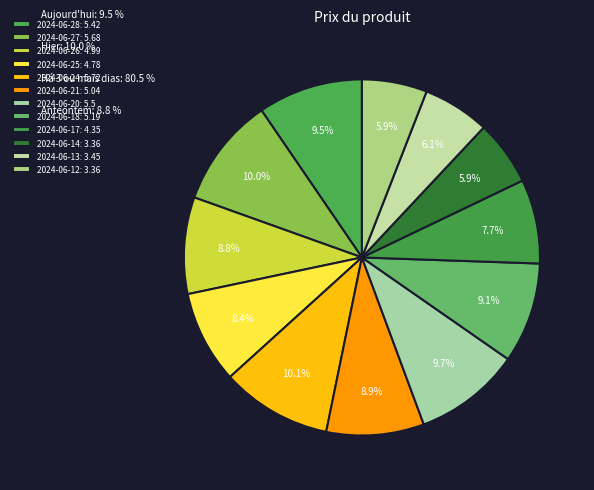

True or false: 2024-06-20 accounts for 5% of the total.

False